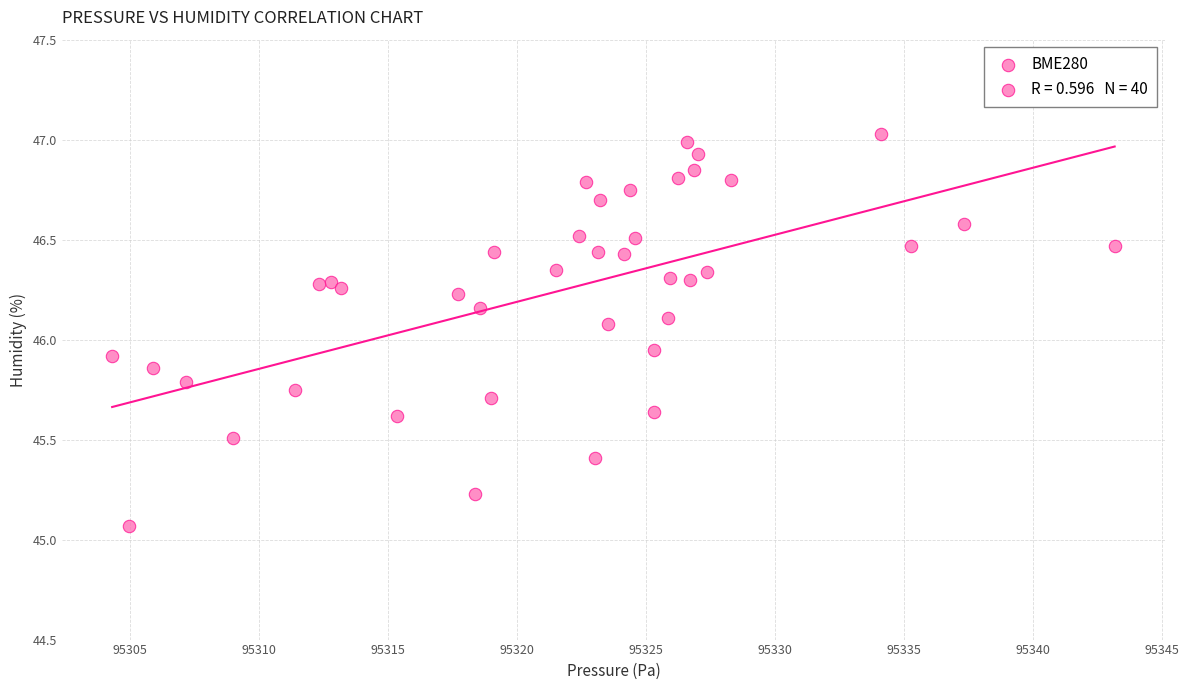

What is the range of X values (max minus min)?

38.9